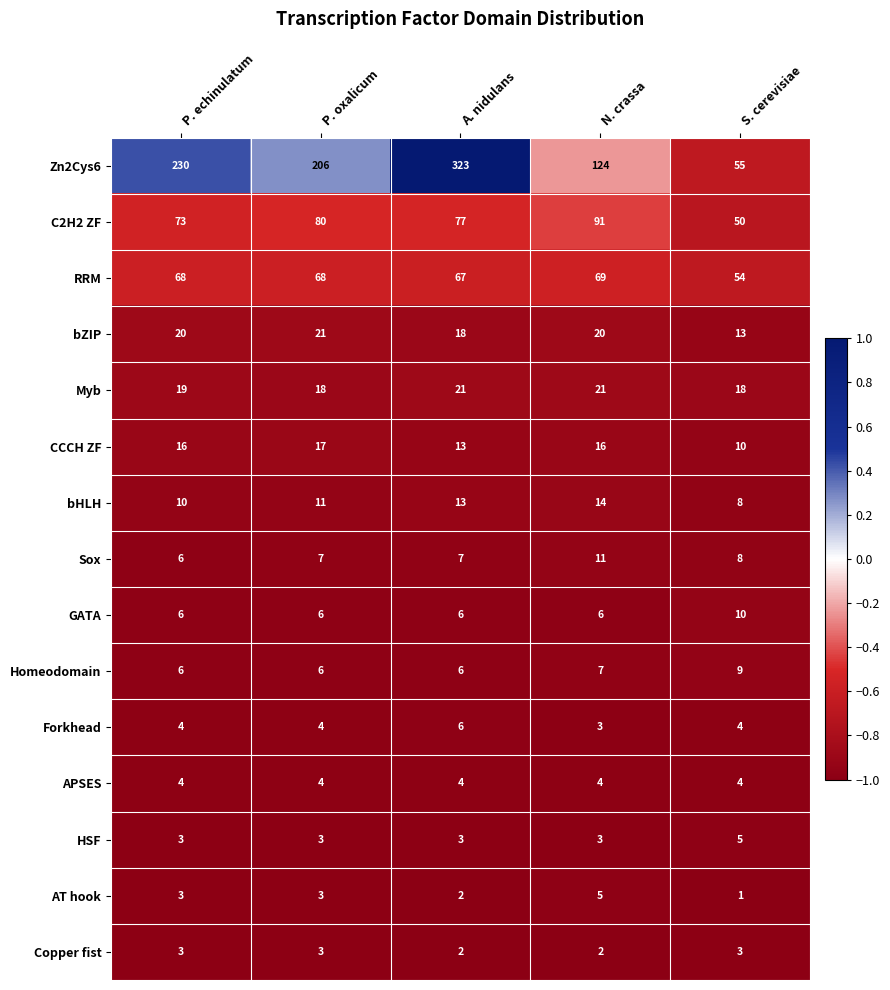

How many series are shown in this chart?

15